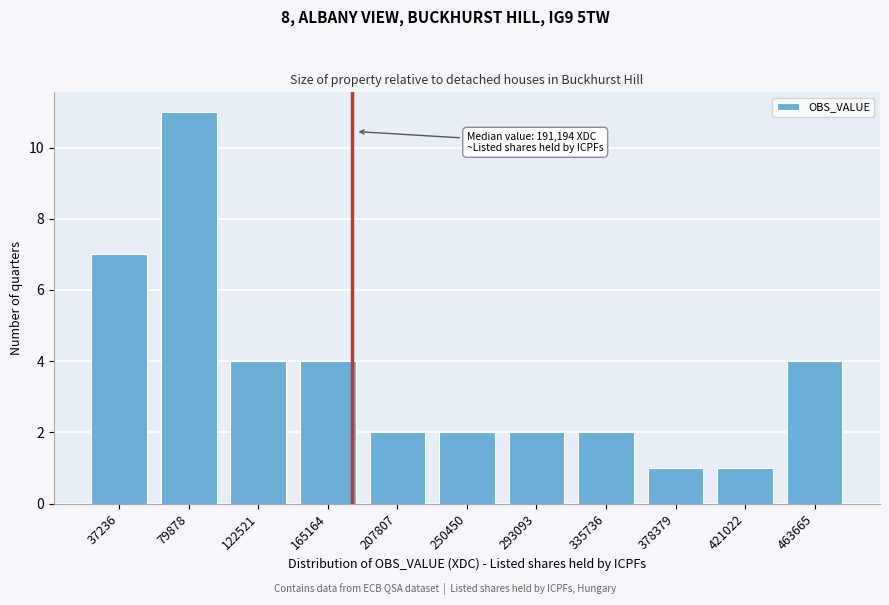

Reading left to right, transcribe all the data shown in this chart.

37236=7	79878=11	122521=4	165164=4	207807=2	250450=2	293093=2	335736=2	378379=1	421022=1	463665=4